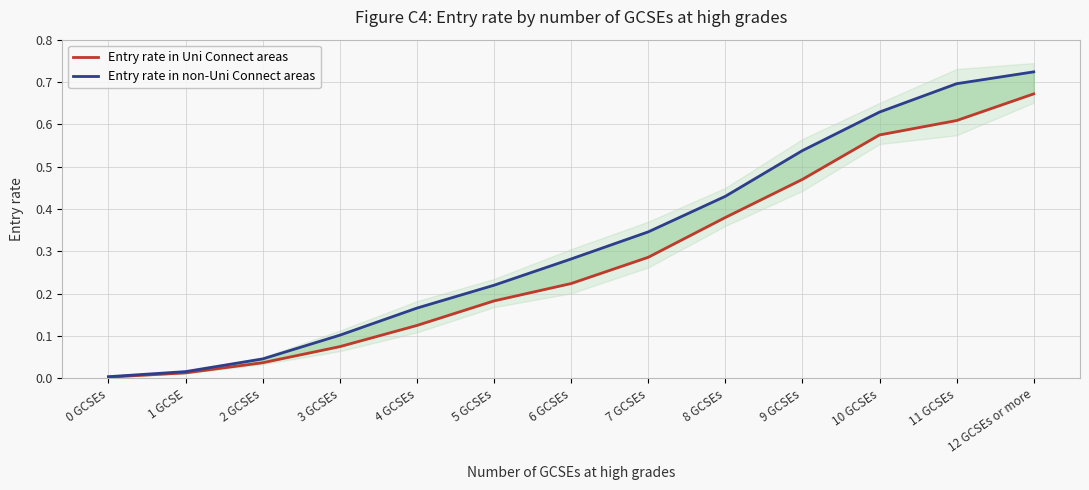

Reading left to right, list all the values displayed in this chart.

Entry rate in Uni Connect areas: 0.0	0.0	0.0	0.1	0.1	0.2	0.2	0.3	0.4	0.5	0.6	0.6	0.7
Entry rate in non-Uni Connect areas: 0.0	0.0	0.0	0.1	0.2	0.2	0.3	0.3	0.4	0.5	0.6	0.7	0.7